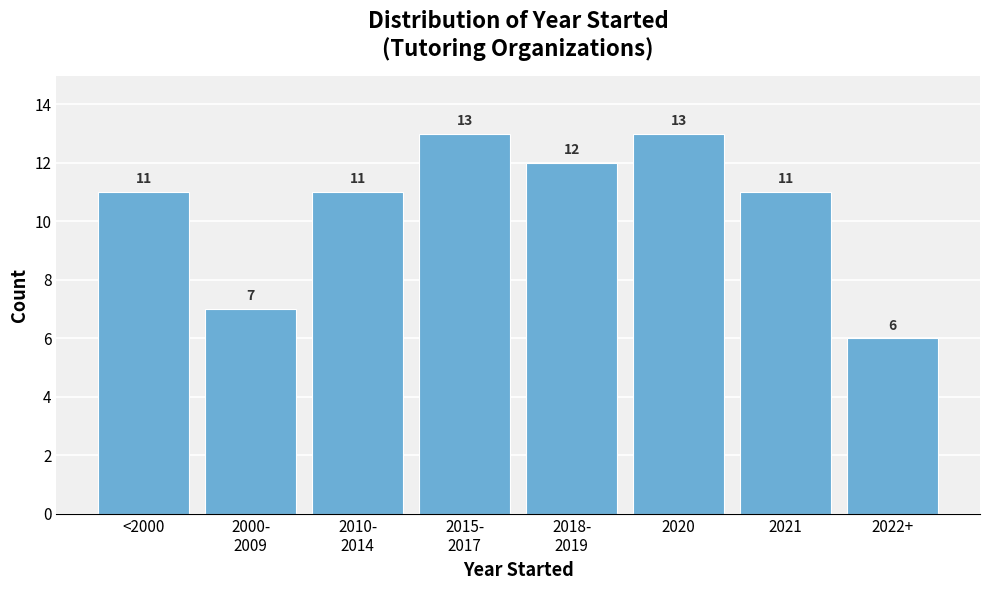

Reading left to right, extract all data points from this chart.

11	7	11	13	12	13	11	6